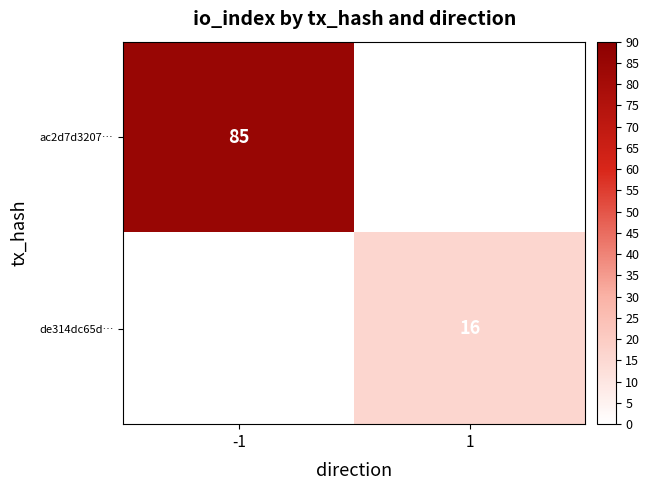

Which label corresponds to the smallest value in the chart?

1